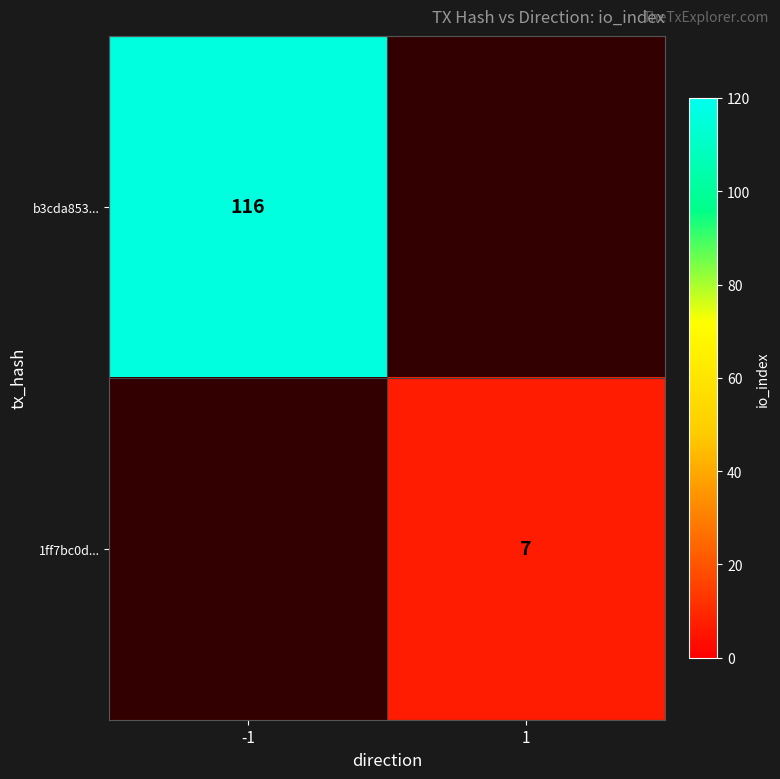

Is the value of b3cda853... at -1 greater than the value of 1ff7bc0d... at 1?

Yes